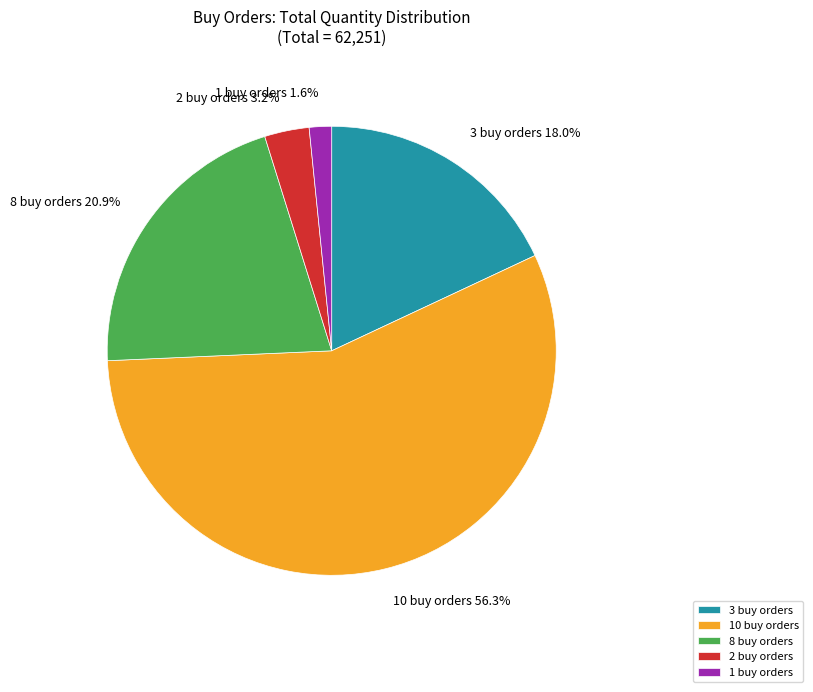

Combined, what portion of the pie is 8 buy orders and 3 buy orders?

38.9%